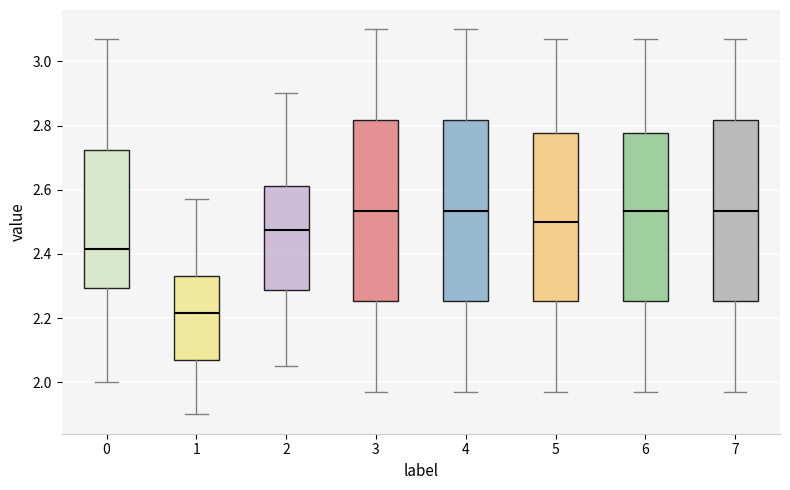

Reading left to right, read every box against the y-axis: the position of its median line, the range the box covers, and the ends of its whiskers. The values are not printed on the chart, so give them approximately, as read against the axis.

0: median 2.42, box 2.30 to 2.72, whiskers 2.00 to 3.08
1: median 2.22, box 2.08 to 2.34, whiskers 1.90 to 2.58
2: median 2.48, box 2.28 to 2.62, whiskers 2.06 to 2.90
3: median 2.54, box 2.26 to 2.82, whiskers 1.98 to 3.10
4: median 2.54, box 2.26 to 2.82, whiskers 1.98 to 3.10
5: median 2.50, box 2.26 to 2.78, whiskers 1.98 to 3.08
6: median 2.54, box 2.26 to 2.78, whiskers 1.98 to 3.08
7: median 2.54, box 2.26 to 2.82, whiskers 1.98 to 3.08